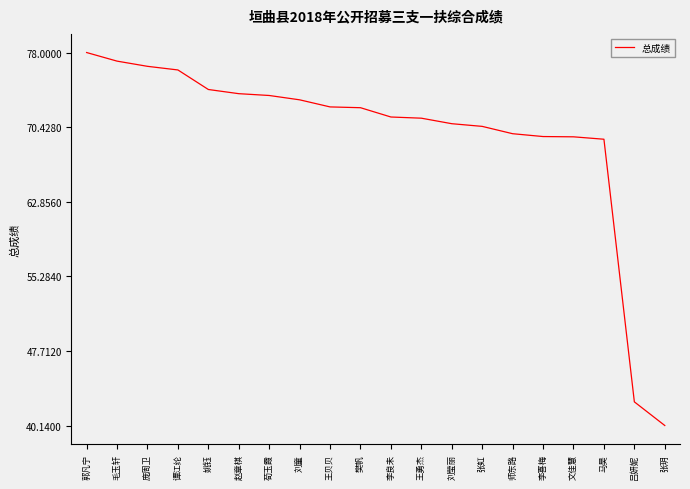

What is the approximate value at 吕妍妮?

42.5